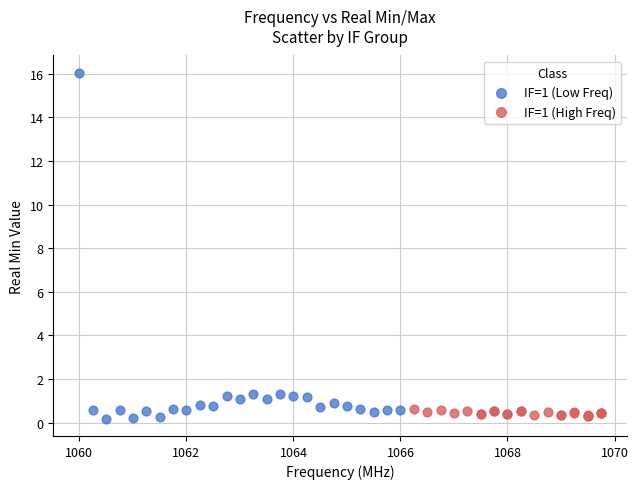

Which series has the largest Y range (max minus min)?

IF=1 (Low Freq)